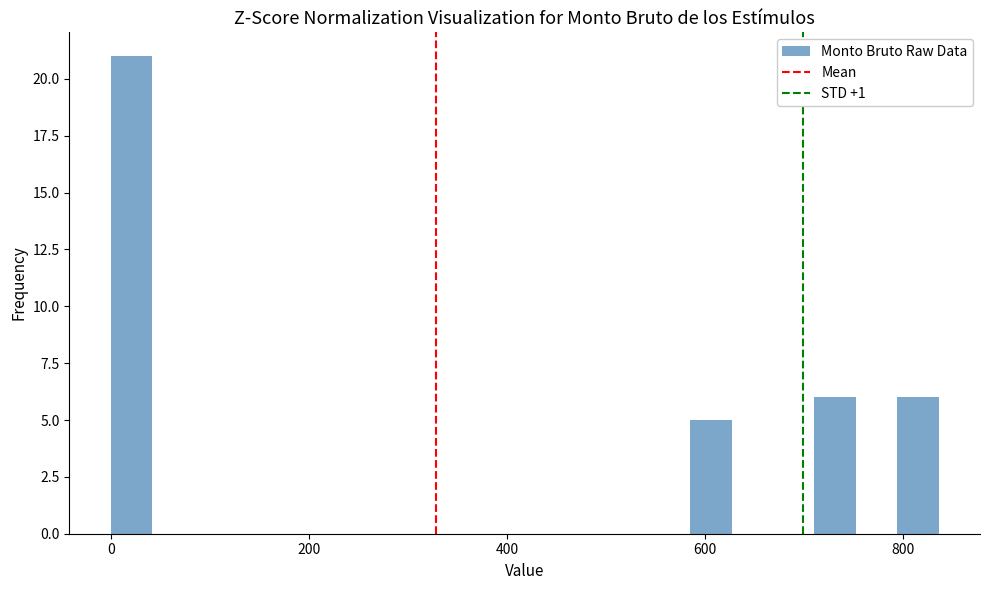

Around what value on the x-axis is the tallest bar? Give the approximate position of its centre, as read against the axis.

20